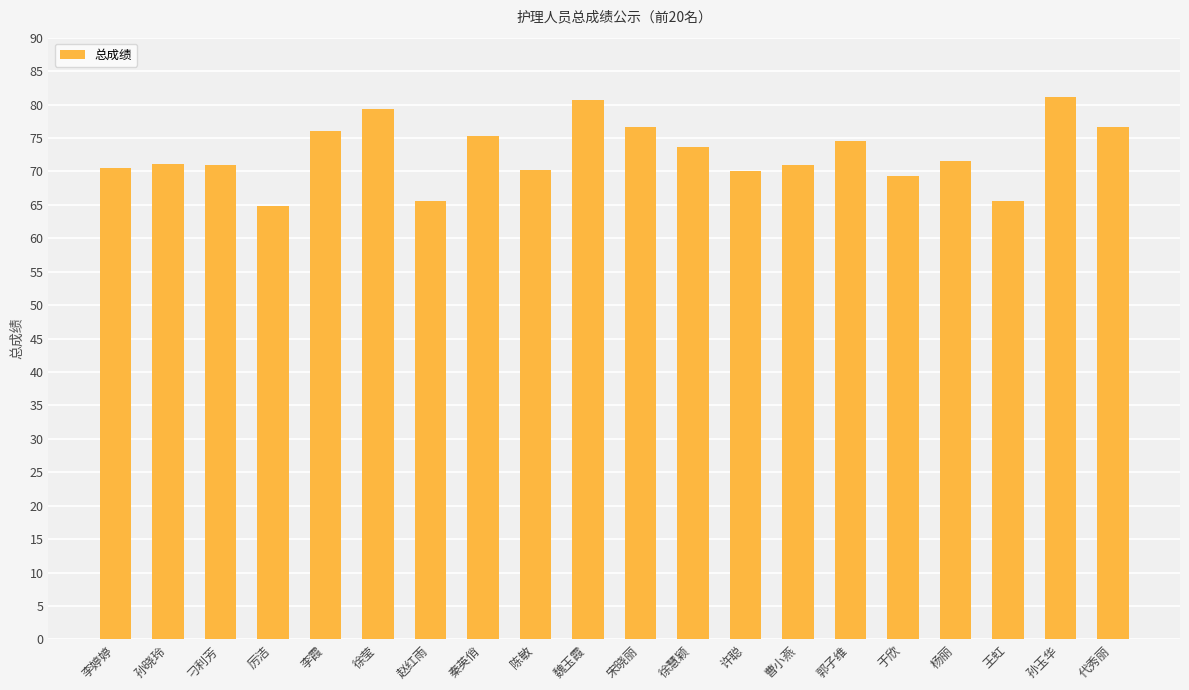

How many categories are shown in the chart?

20